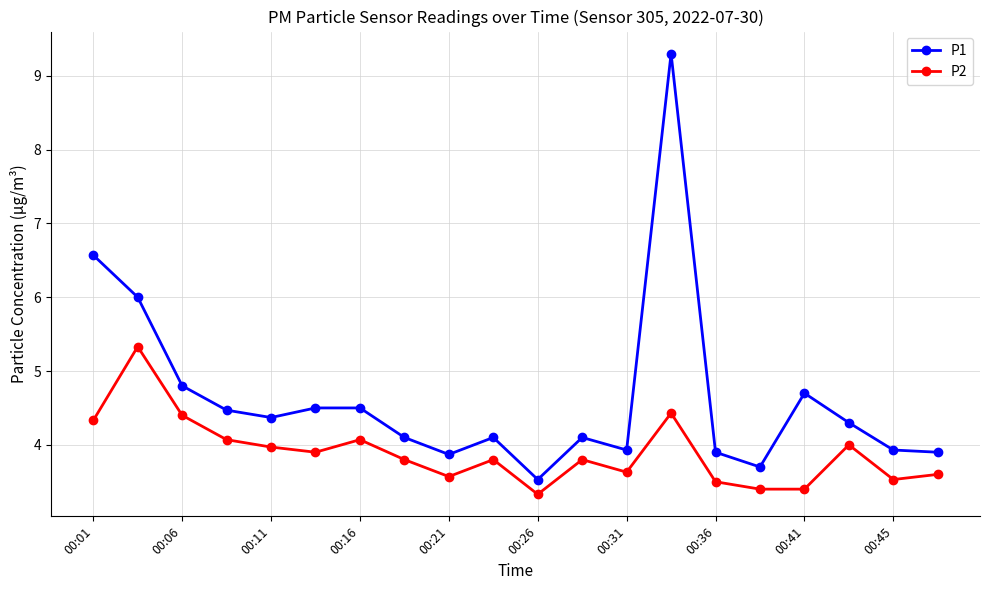

How many series are shown in this chart?

2